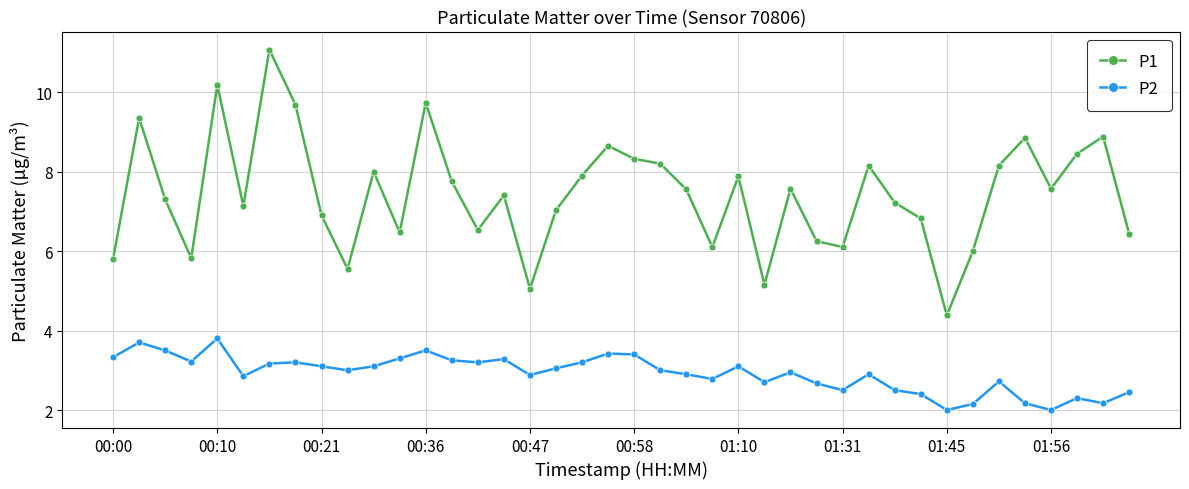

What is the value of the P1 point at the 33rd from the left?

4.4